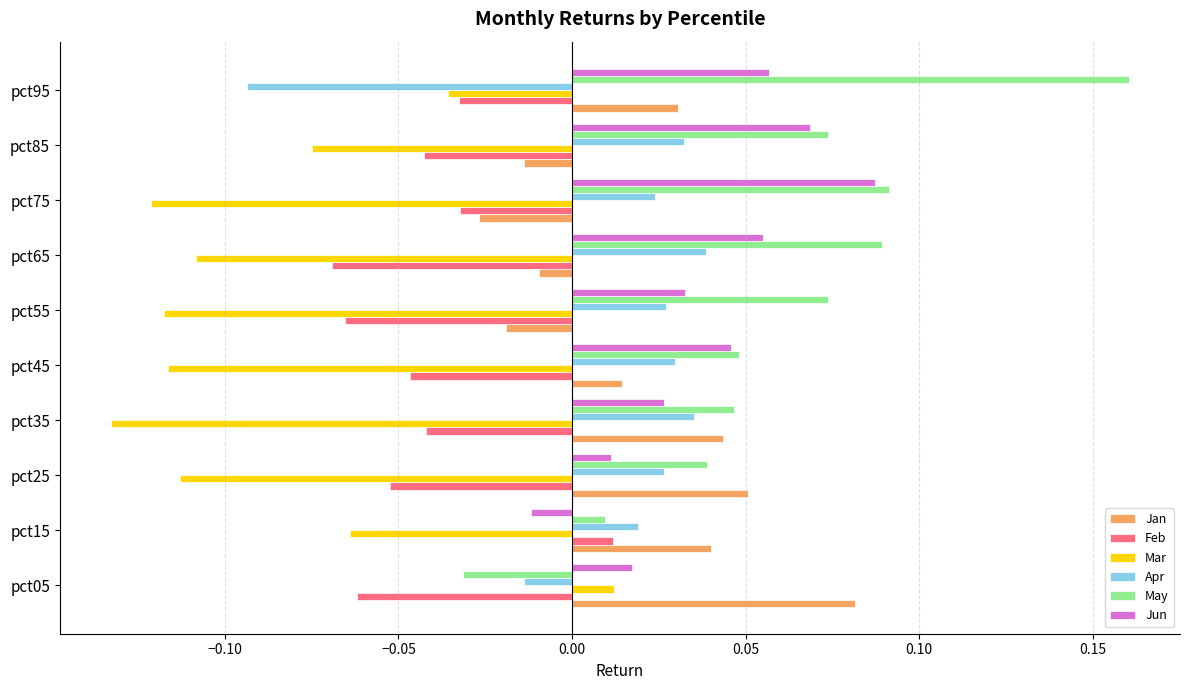

Which series has the widest spread of values?

May